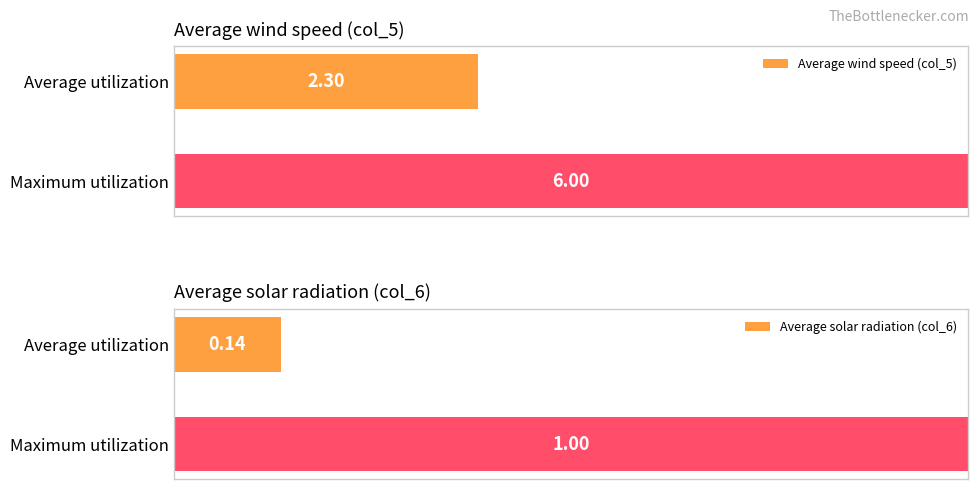

What are all the series names shown in the legend?

Average wind speed (col_5), Average solar radiation (col_6)